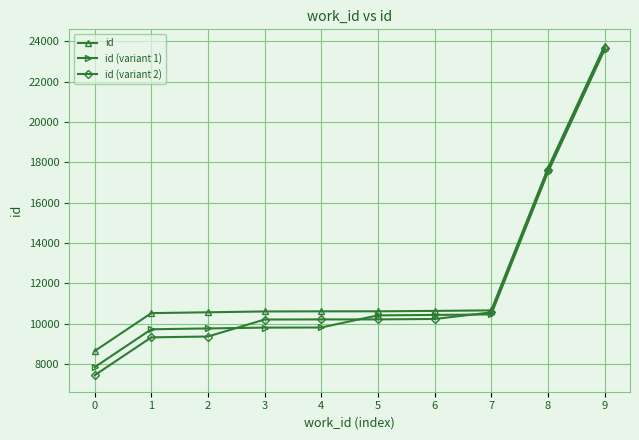

How many data points in id are less than 10622?

5